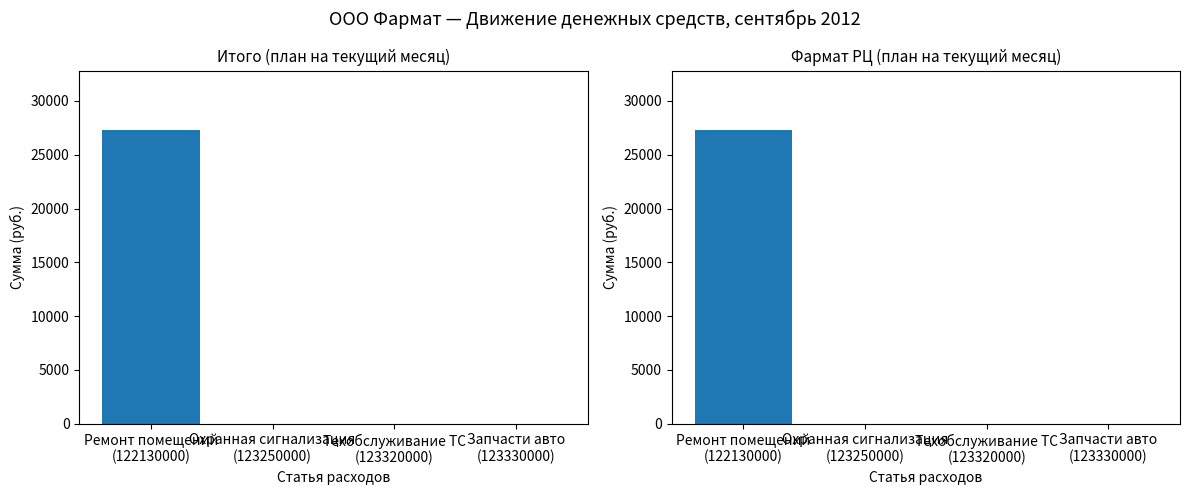

What is the difference between the Фармат РЦ values at Техобслуживание ТС
(123320000) and Ремонт помещений
(122130000)?

27337.7